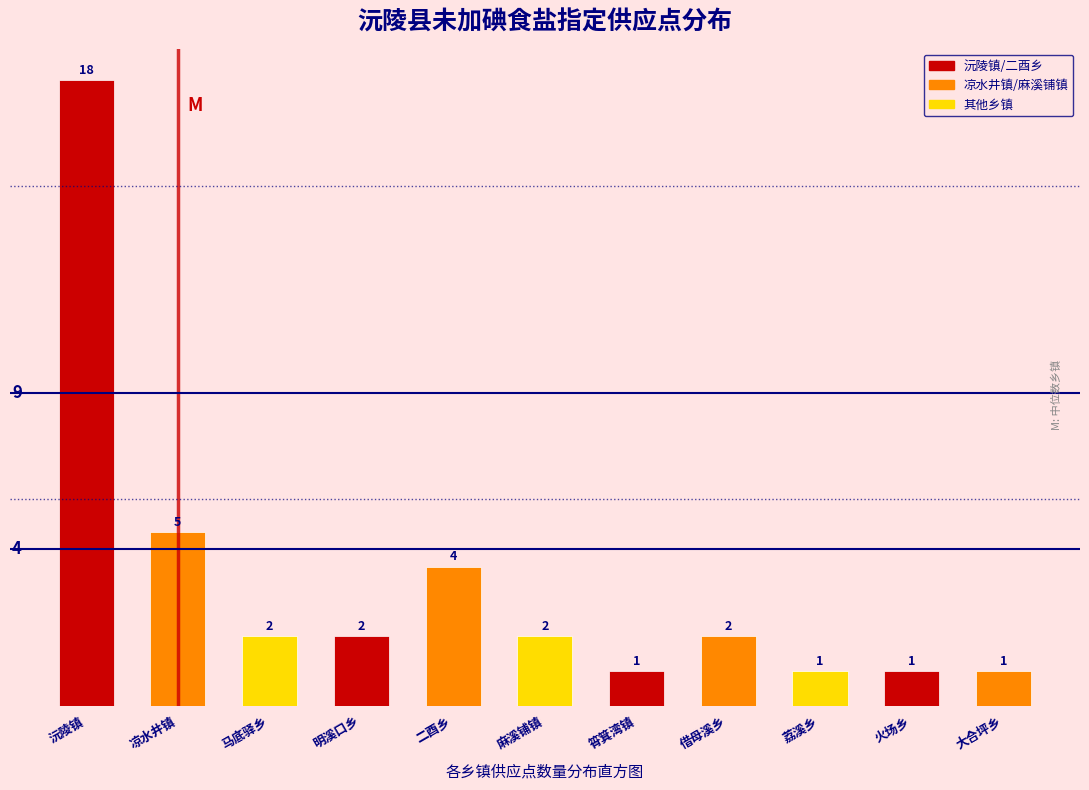

Reading left to right, extract all data points from this chart.

18	5	2	2	4	2	1	2	1	1	1